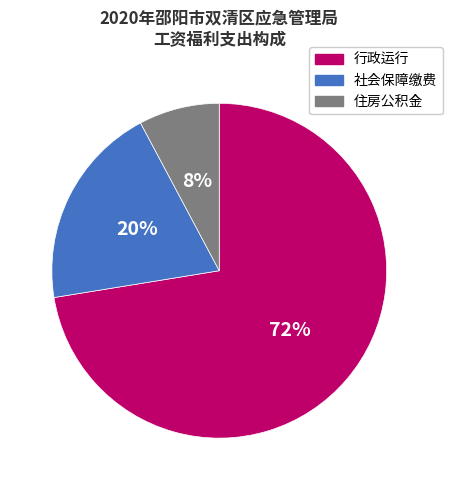

Count the number of slices in the pie.

3